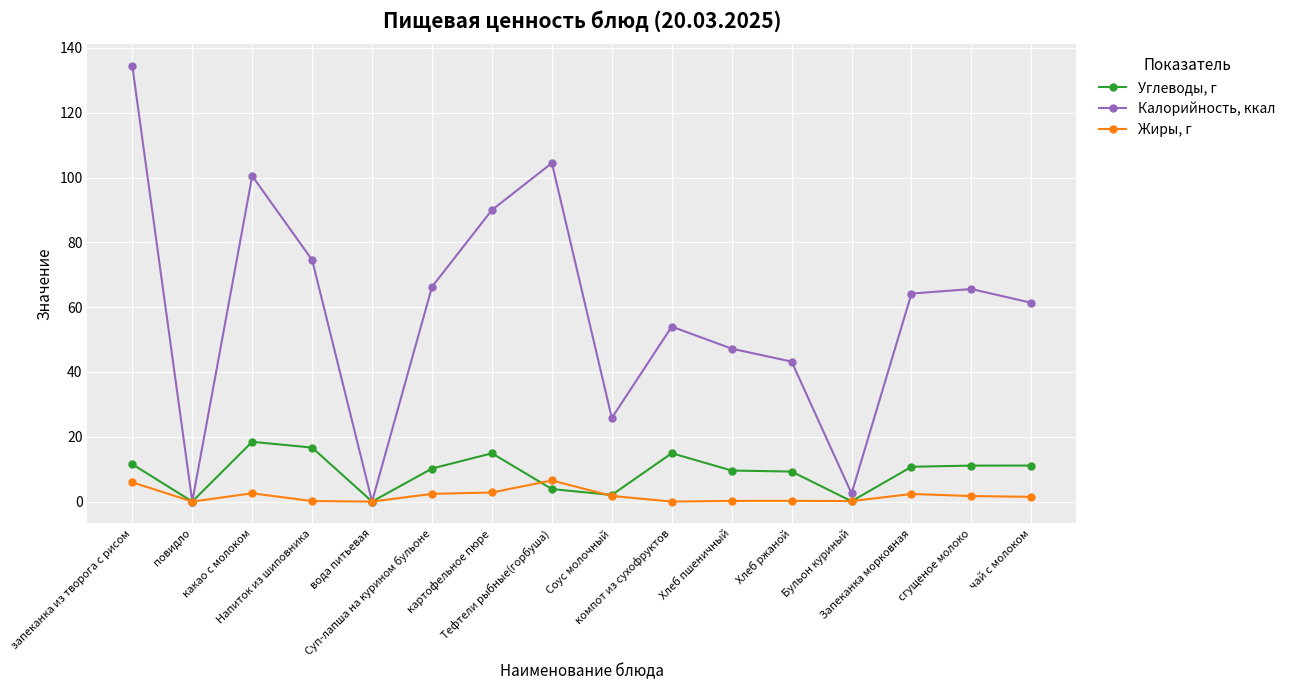

Where is the first local minimum for Жиры, г?

повидло